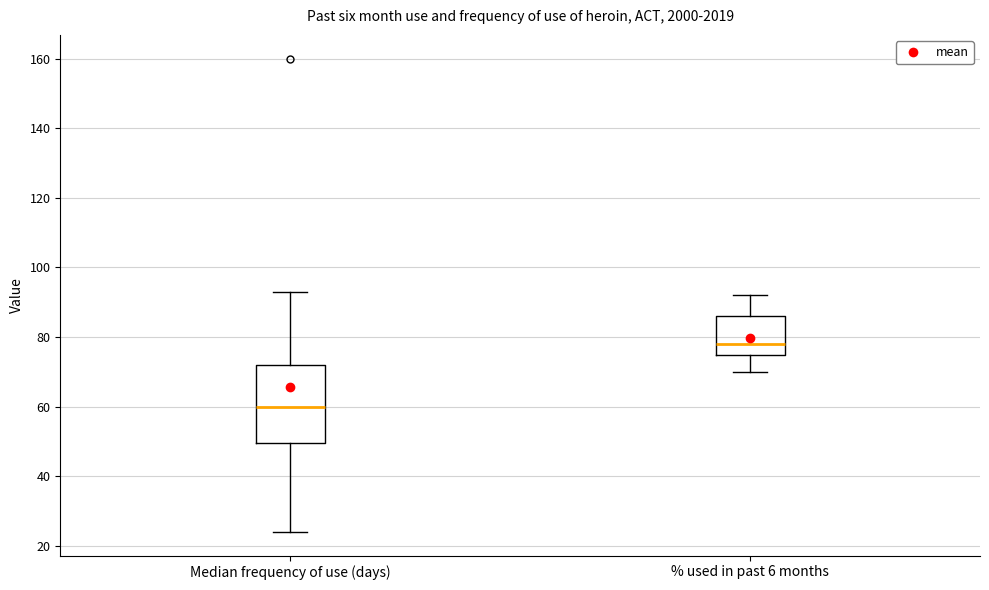

Where does the median line of the box for Median frequency of use (days) sit on the y-axis? The values are not printed on the chart, so give them approximately, as read against the axis.

60